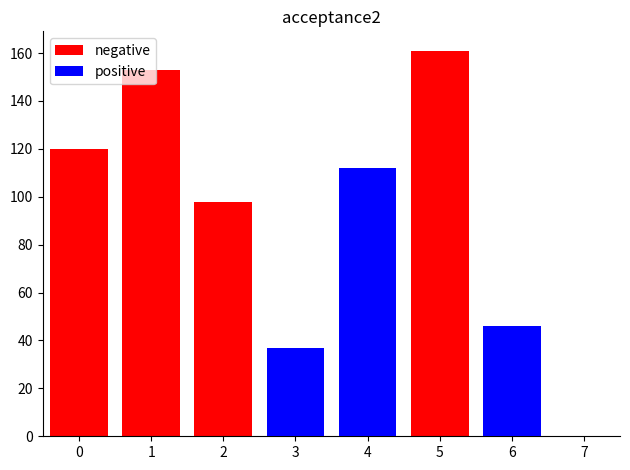

At how many categories does at least one series exceed 130?

2